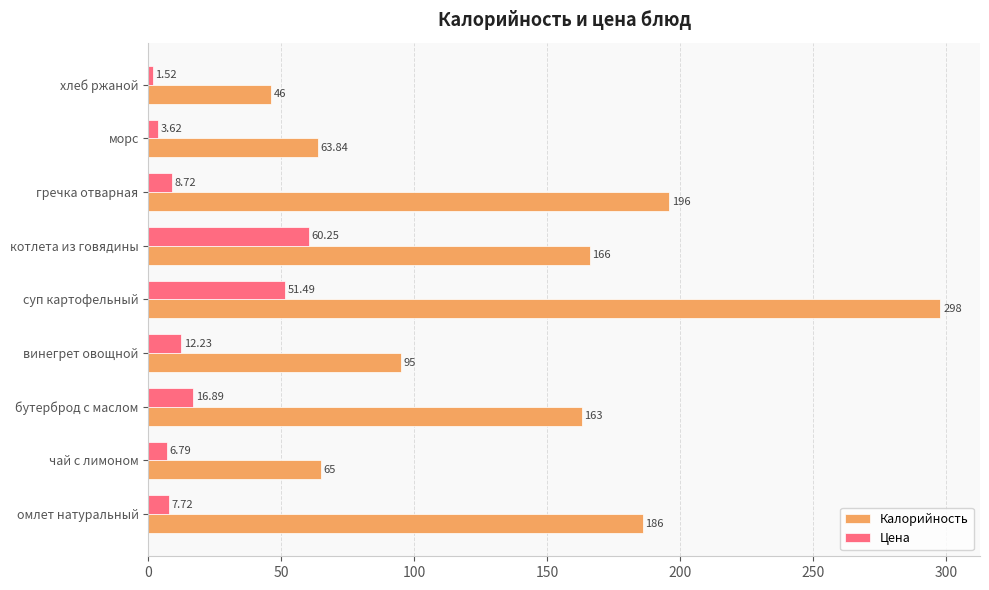

What is the sum of the Цена values at котлета из говядины and чай с лимоном?

67.0